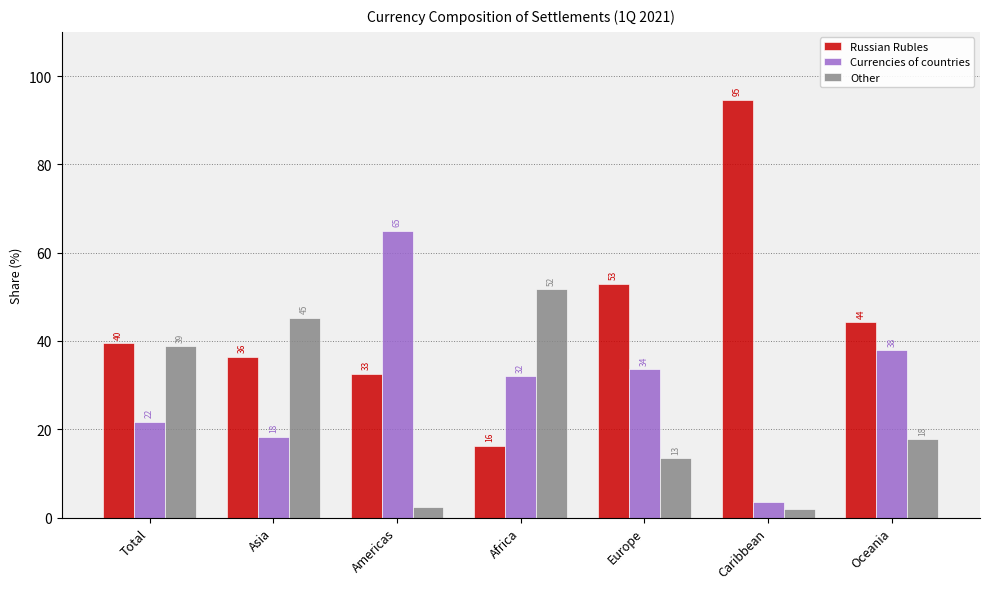

True or false: Other has a value of 3.1 at Caribbean.

False